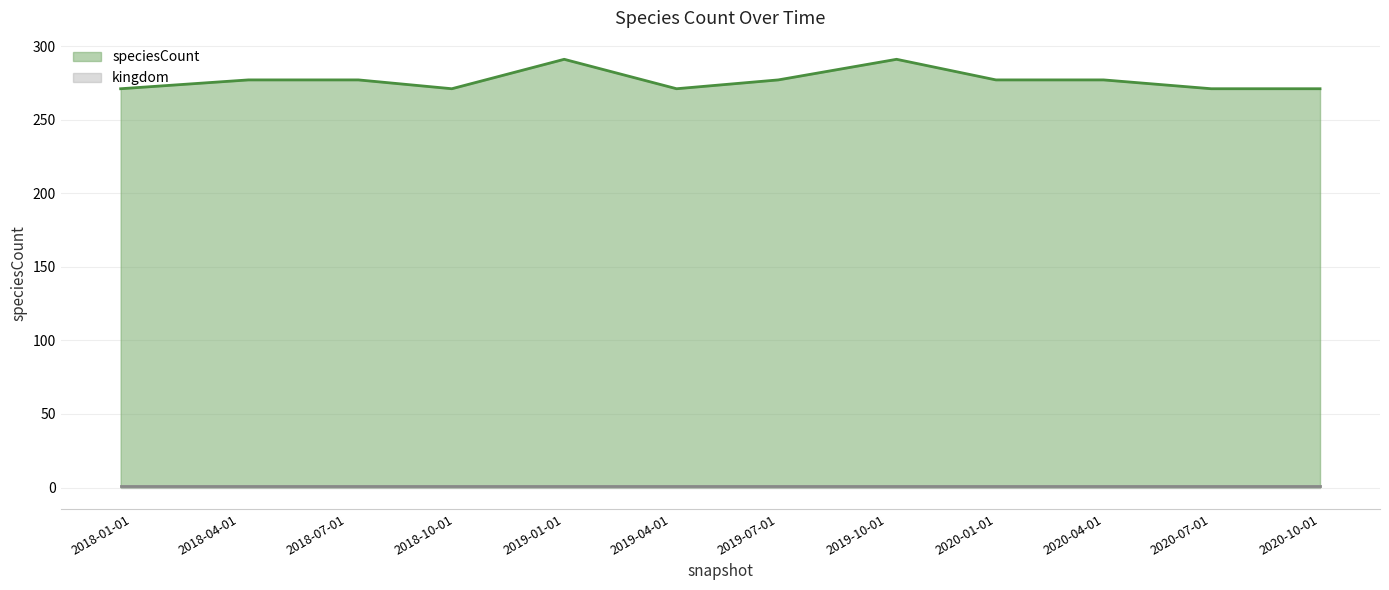

What is the maximum value shown in the chart?

291